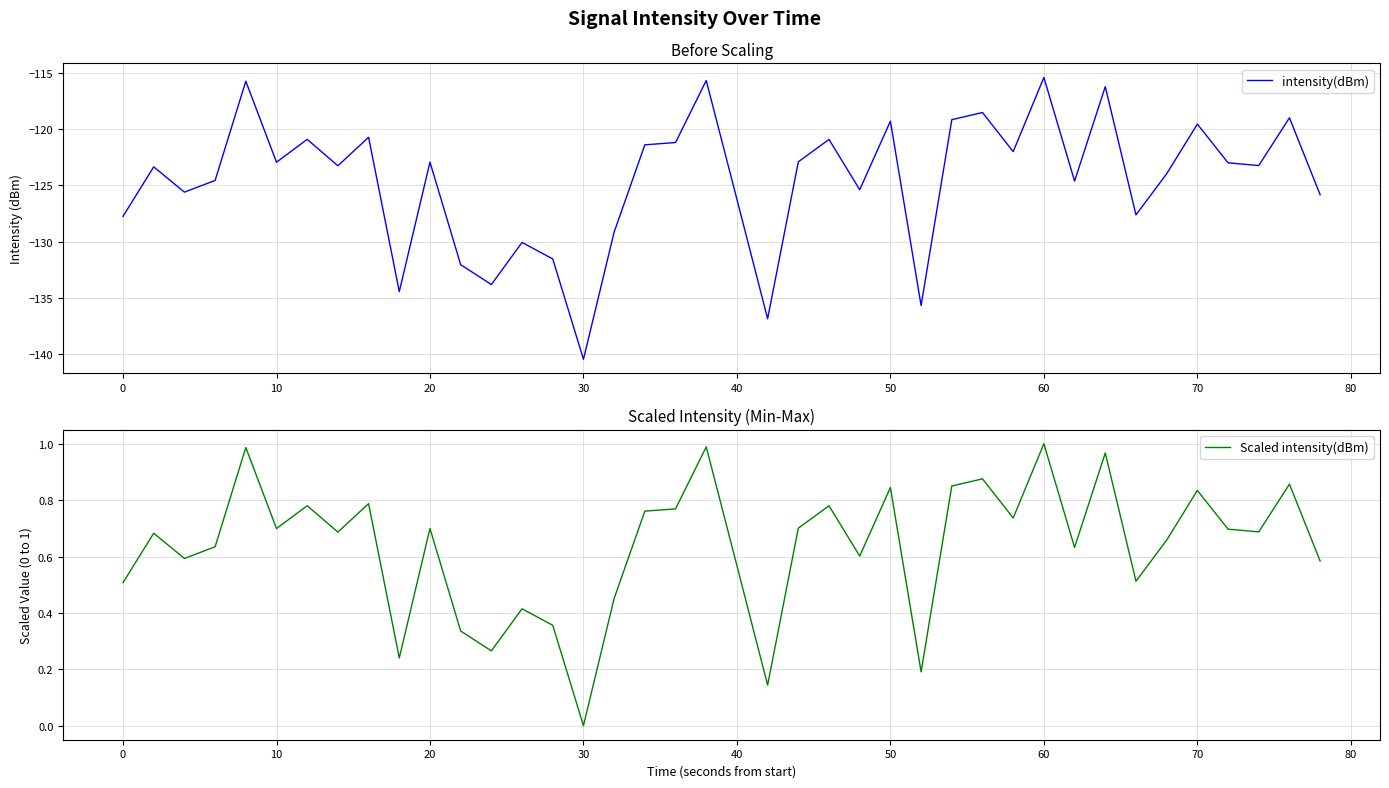

What is the average value of the Scaled intensity(dBm) series?

0.6